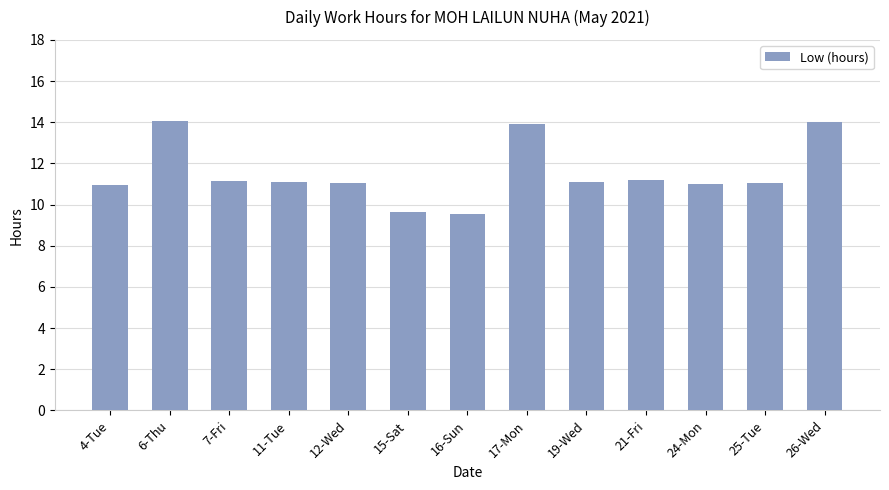

What is the difference between the maximum and minimum values?

4.6